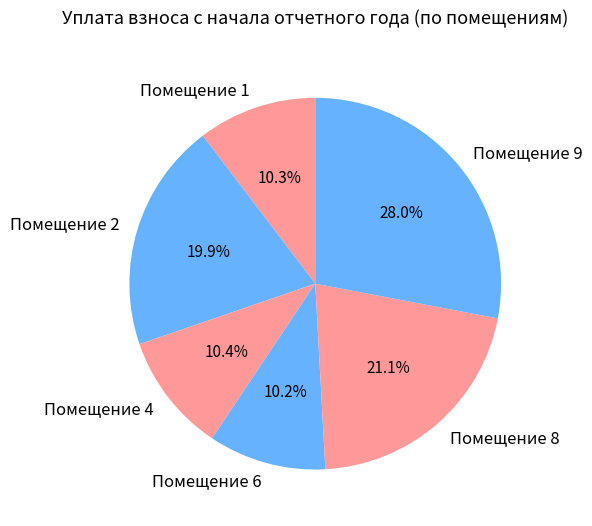

Which category has the biggest portion of the pie?

Помещение 9